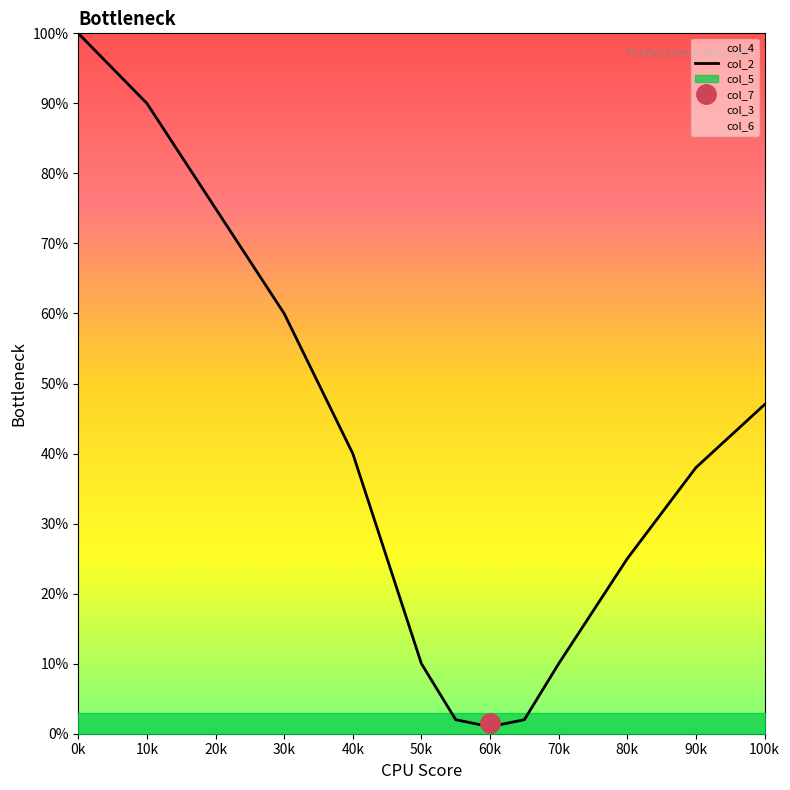

What is the difference between the highest and lowest values at 10k?

90